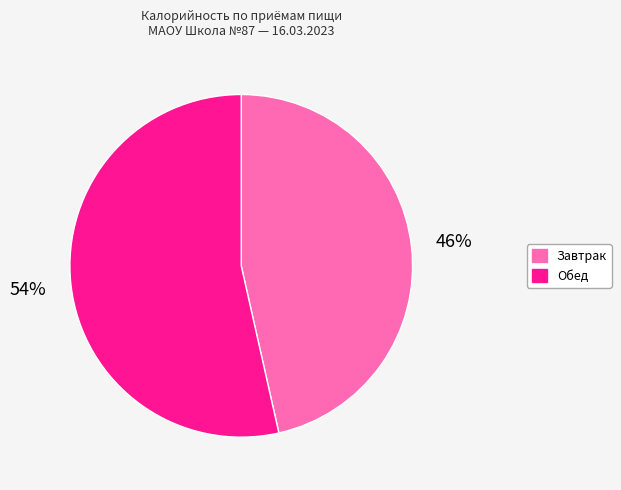

To the nearest percent, what is the combined percentage of Обед and Завтрак?

100%